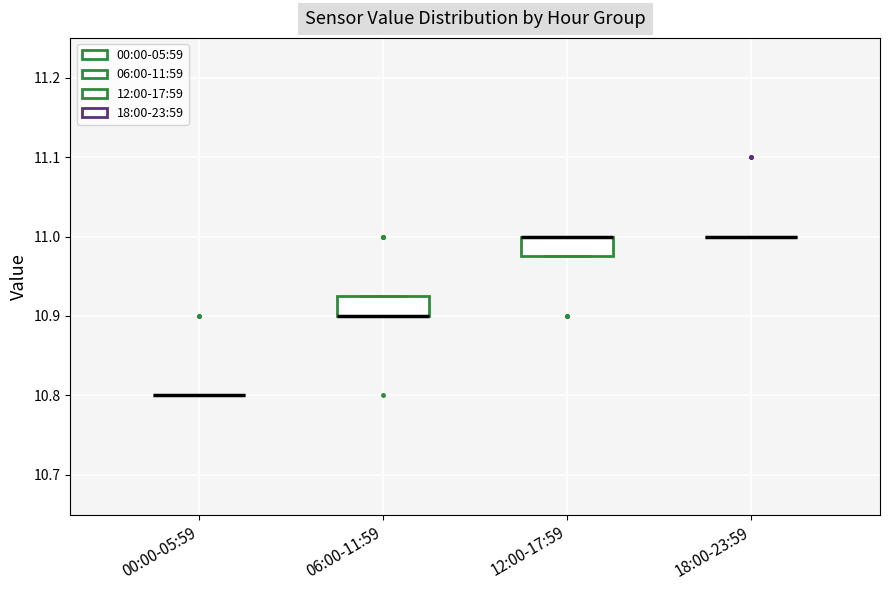

Reading left to right, transcribe this box plot: for each box, give where its median line is, the range the box spans, and where its two whiskers end, as read against the y-axis. The values are not printed on the chart, so give them approximately, as read against the axis.

00:00-05:59: box collapsed to a line at 10.80, whiskers 10.80 to 10.80
06:00-11:59: median 10.90 (drawn on the box's lower edge), box 10.90 to 10.93, whiskers 10.90 to 10.93
12:00-17:59: median 11.00 (drawn on the box's upper edge), box 10.98 to 11.00, whiskers 10.98 to 11.00
18:00-23:59: box collapsed to a line at 11.00, whiskers 11.00 to 11.00